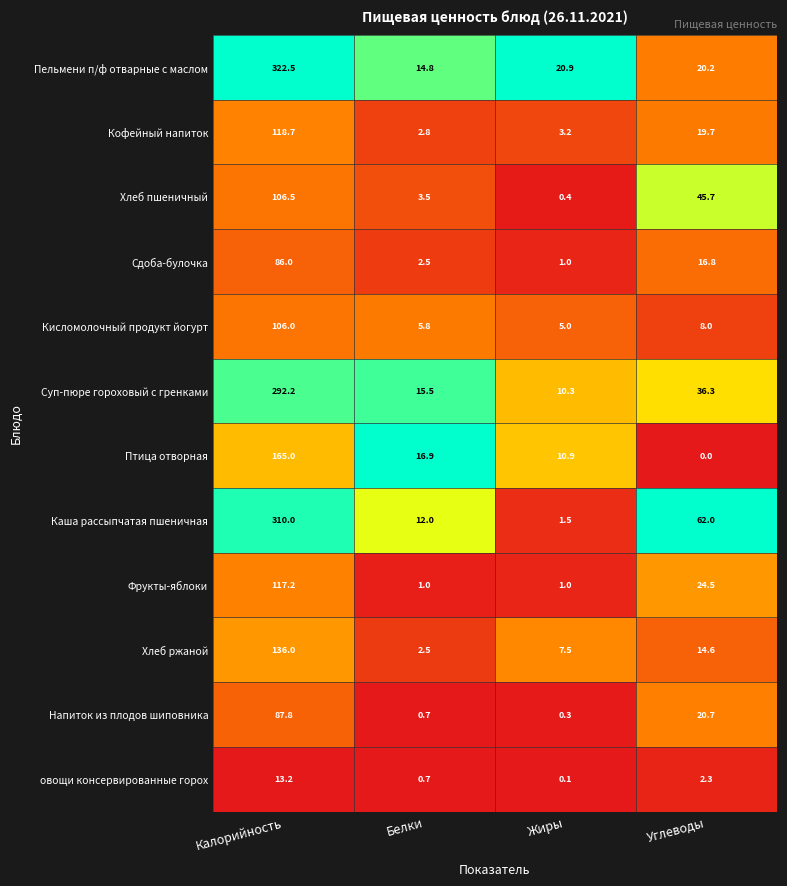

Which category has the lowest value in the Кофейный напиток series?

Белки